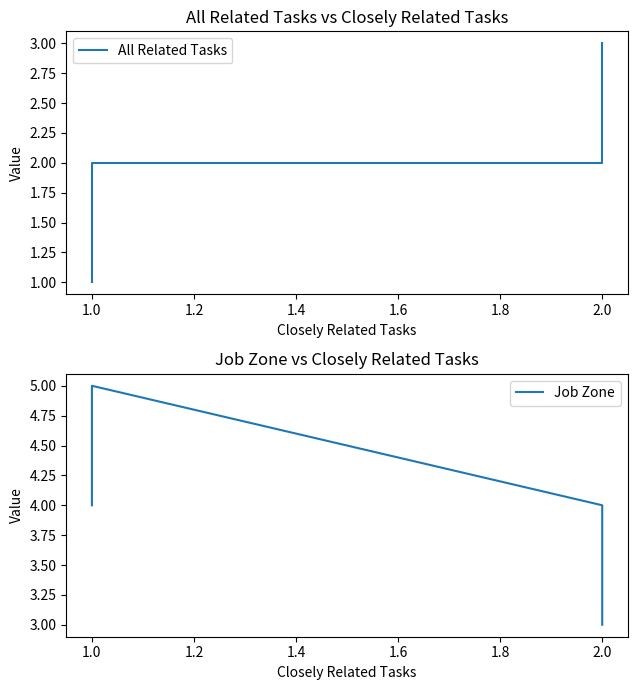

How many values in the Job Zone series are below 4?

1